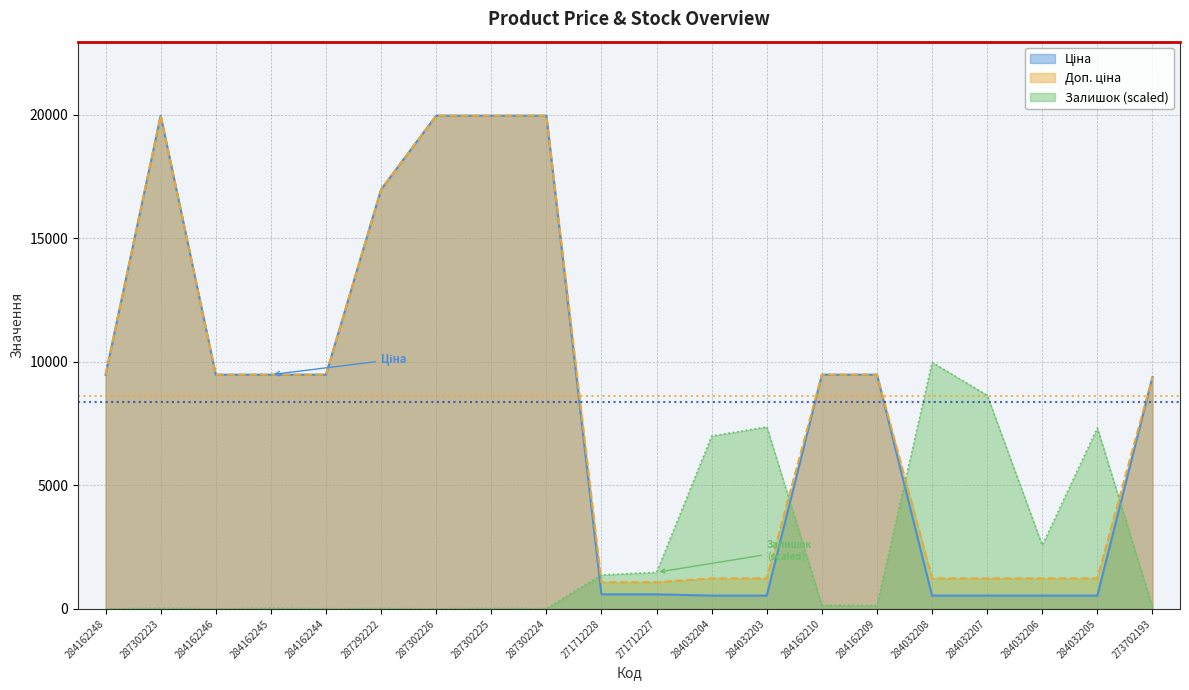

At which category does Ціна reach its first local peak?

287302223